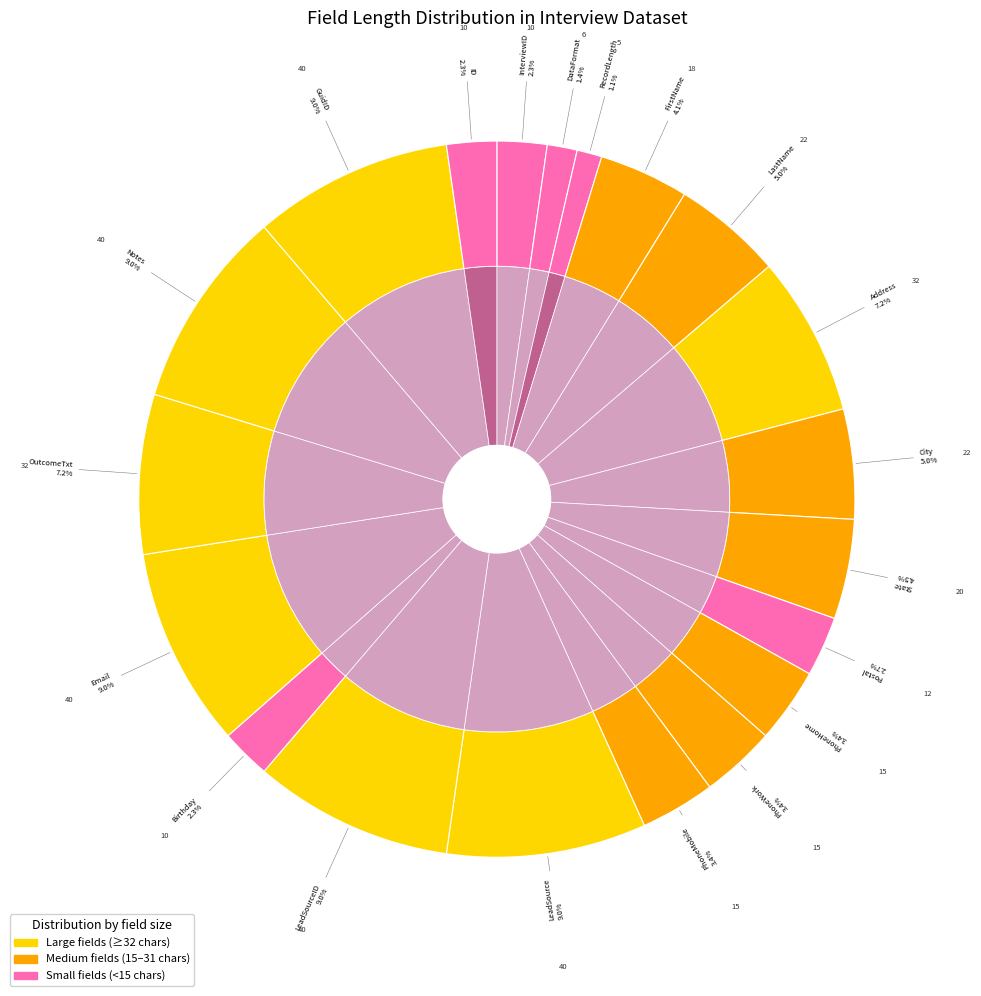

Combined, what portion of the pie is City and Email?

14.0%